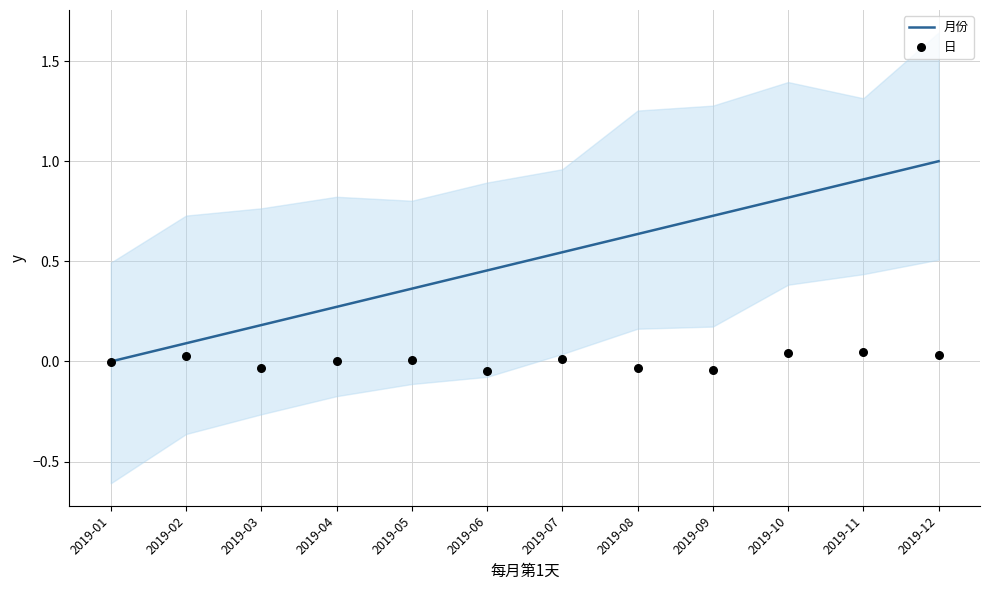

At how many categories does at least one series exceed 0?

11